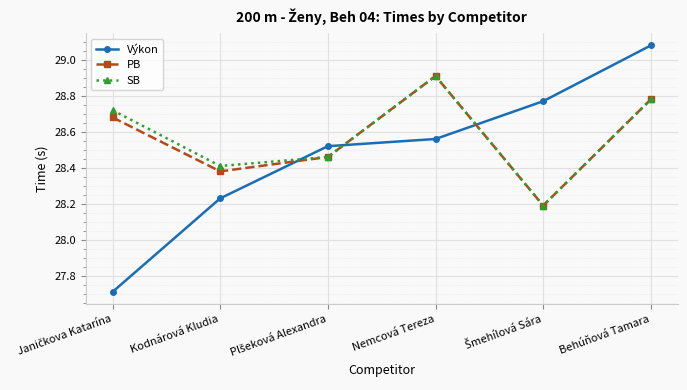

What is the total value across all series at Nemcová Tereza?

86.4